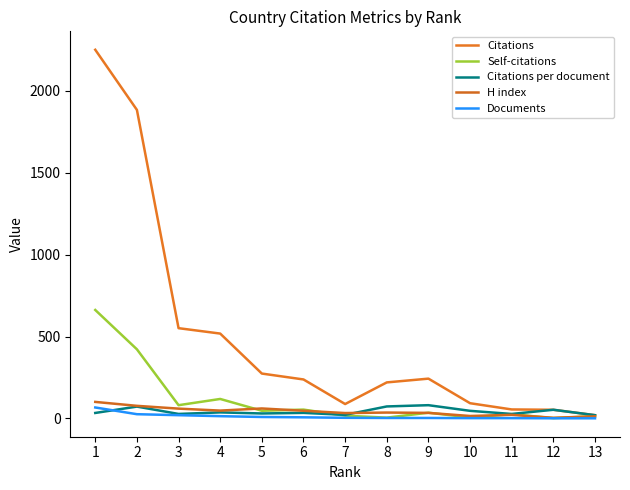

How many lines are shown in the chart?

5